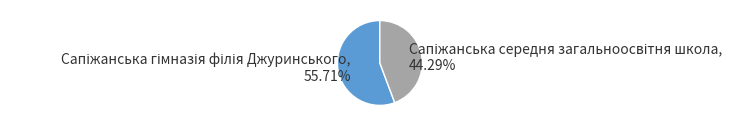

Is there any slice that represents more than half of the pie?

Yes